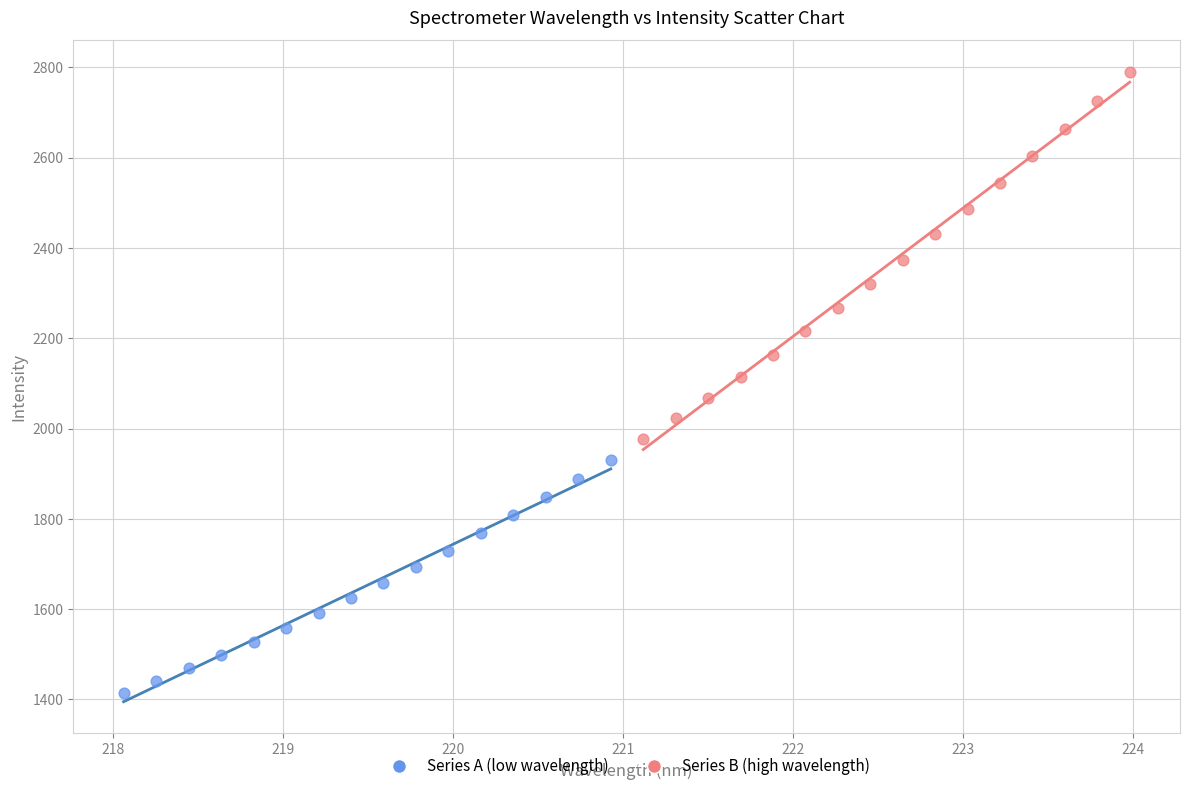

Which series contains the highest Y value?

Series B (high wavelength)